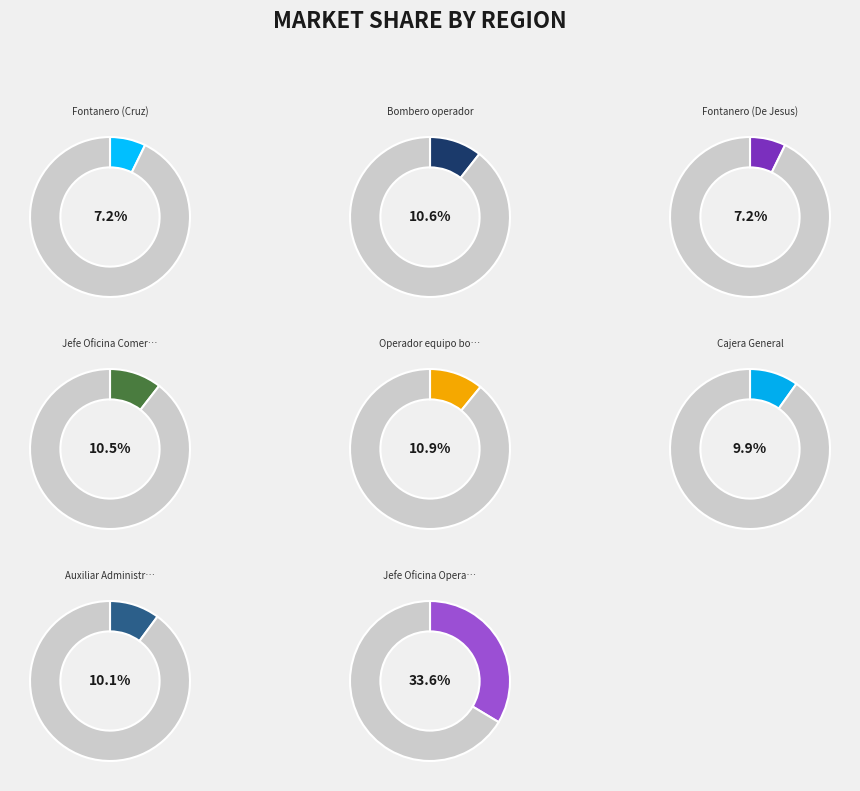

Which category has the biggest portion of the pie?

Jefe Oficina Operadora